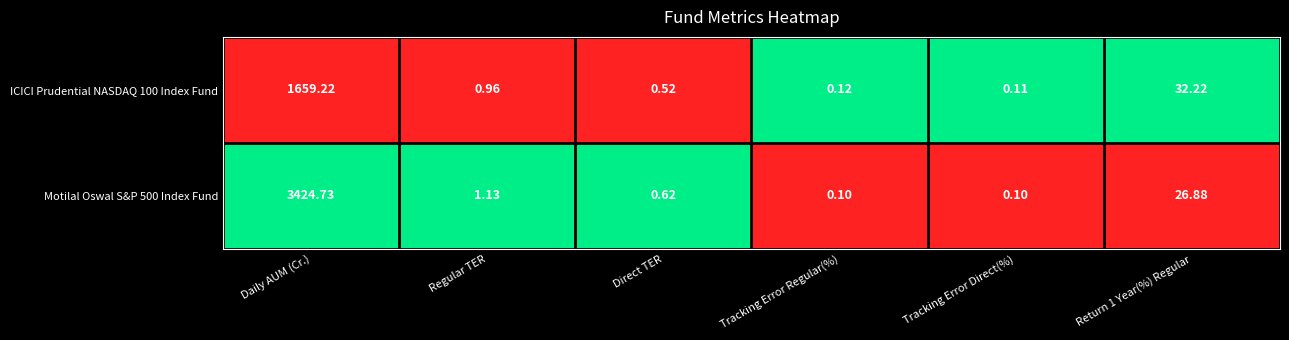

Is the value of Motilal Oswal S&P 500 Index Fund at Tracking Error Regular(%) greater than the value of ICICI Prudential NASDAQ 100 Index Fund at Tracking Error Regular(%)?

No